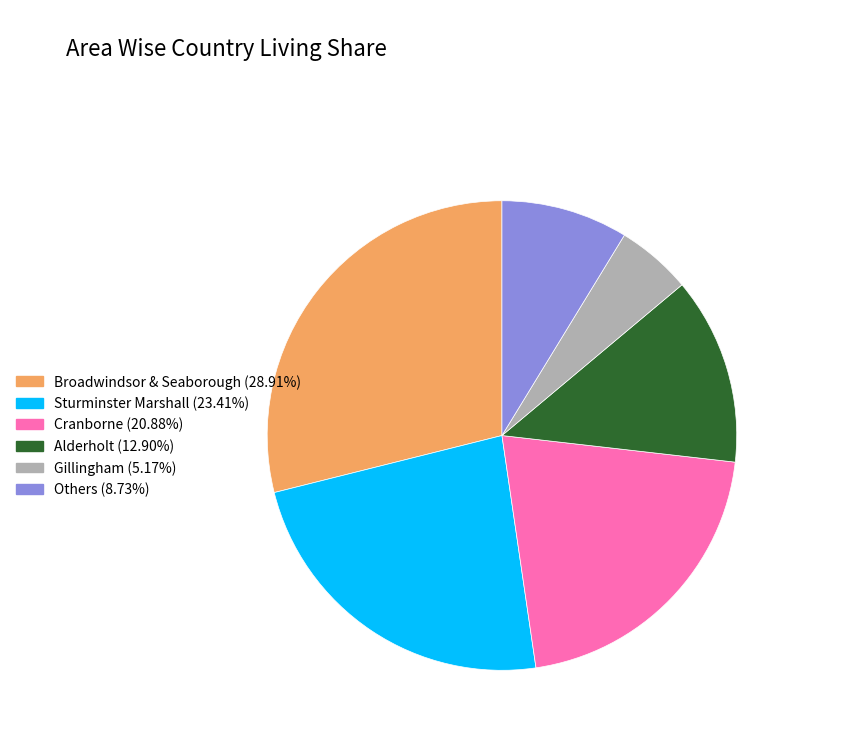

Is there any slice that represents more than half of the pie?

No